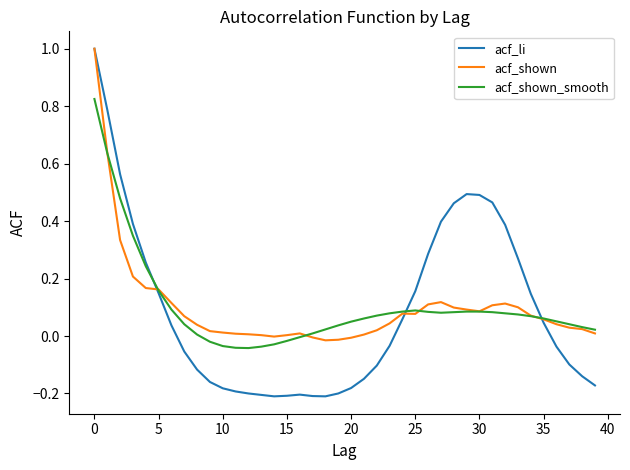

What is the difference between the maximum and minimum values in the acf_shown series?

1.0